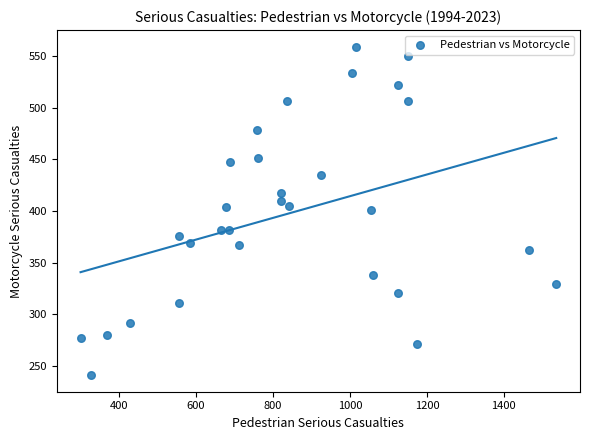

What is the range of X values (max minus min)?

1236.0